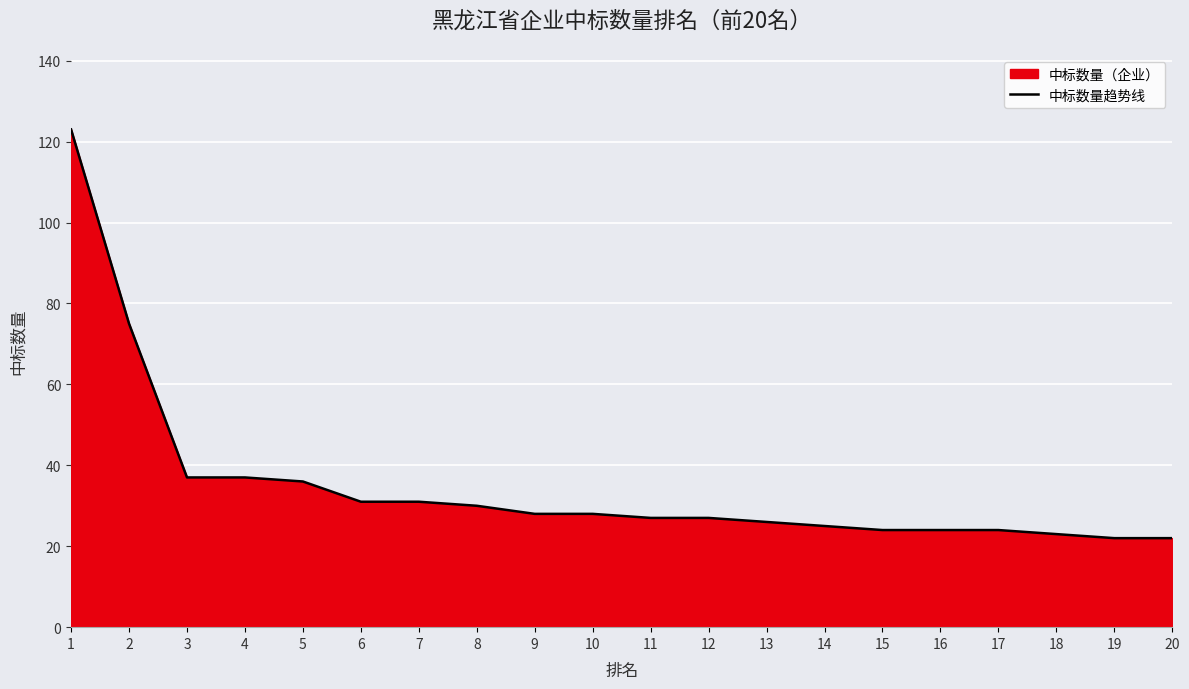

What is the value of the 20th point from the left?

22